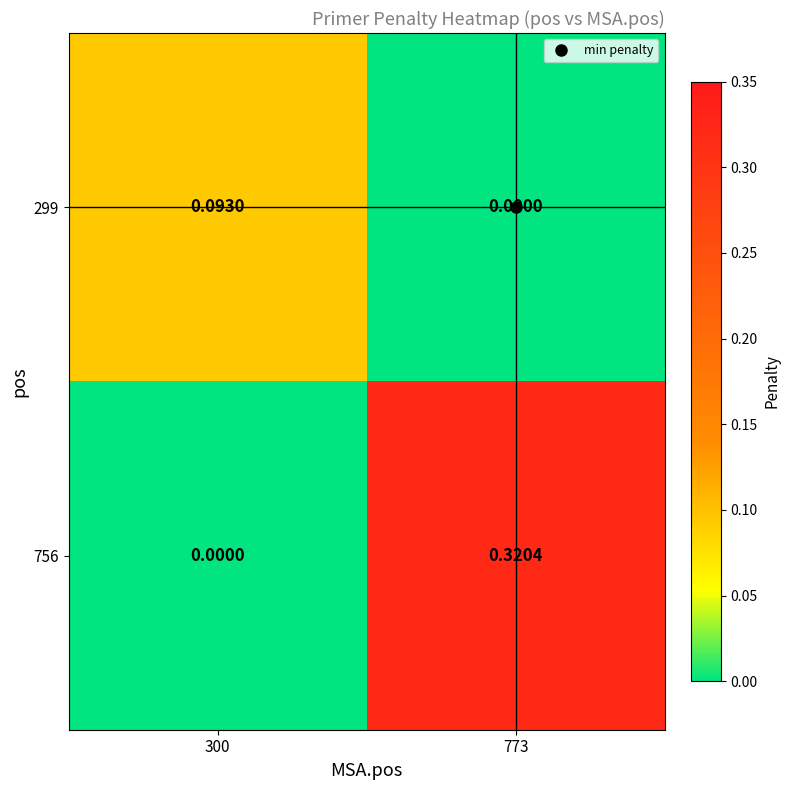

List the series in order of their peak value, lowest first.

299, 756